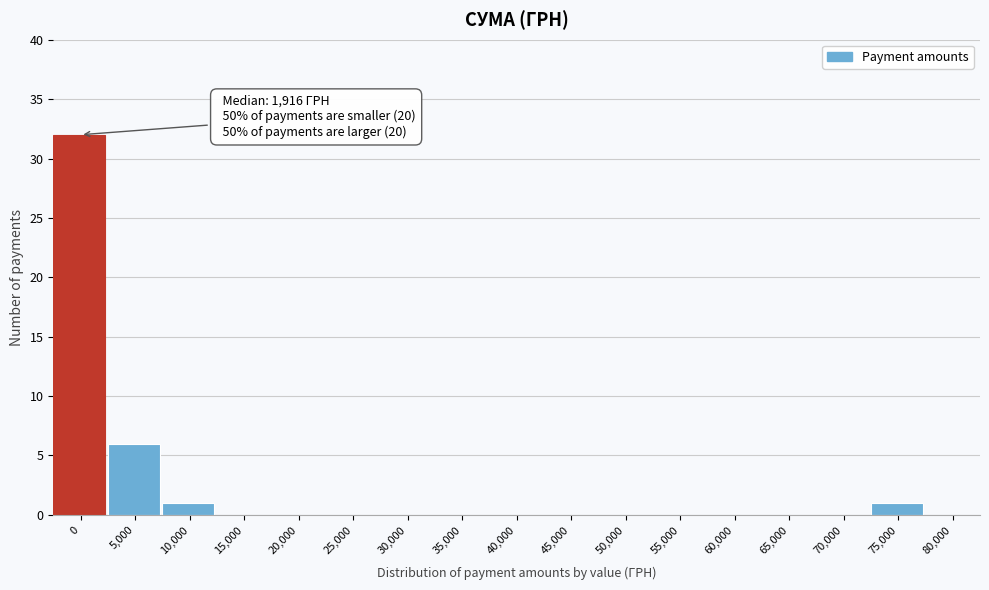

Reading left to right, what are all the values shown in this chart?

0=32	5,000=6	10,000=1	15,000=0	20,000=0	25,000=0	30,000=0	35,000=0	40,000=0	45,000=0	50,000=0	55,000=0	60,000=0	65,000=0	70,000=0	75,000=1	80,000=0